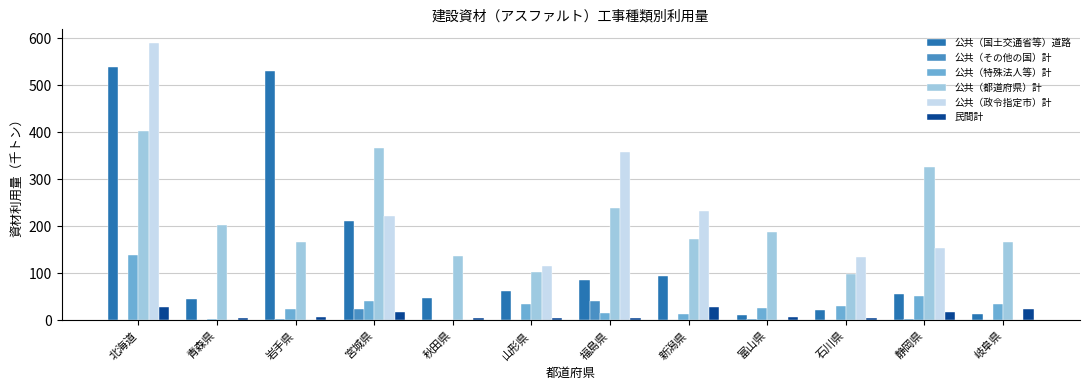

How many groups of bars are there?

12